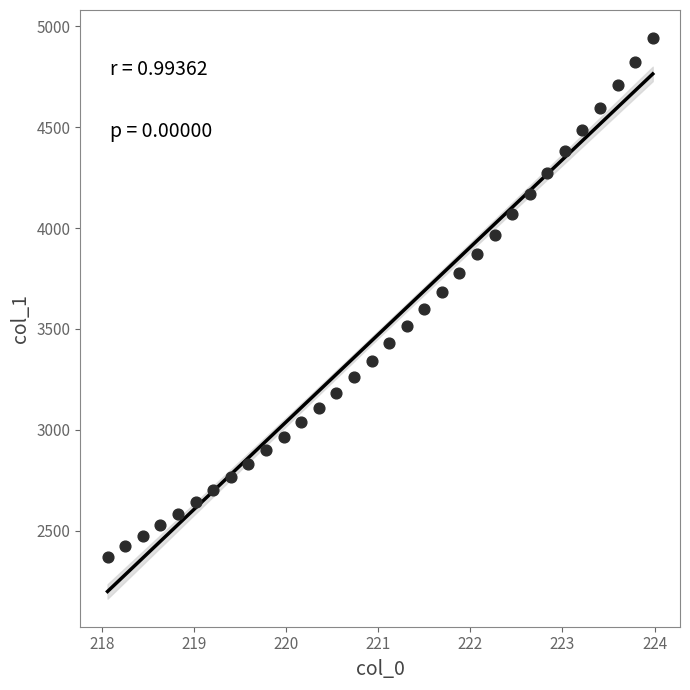

What is the range of Y values (max minus min)?

2569.2